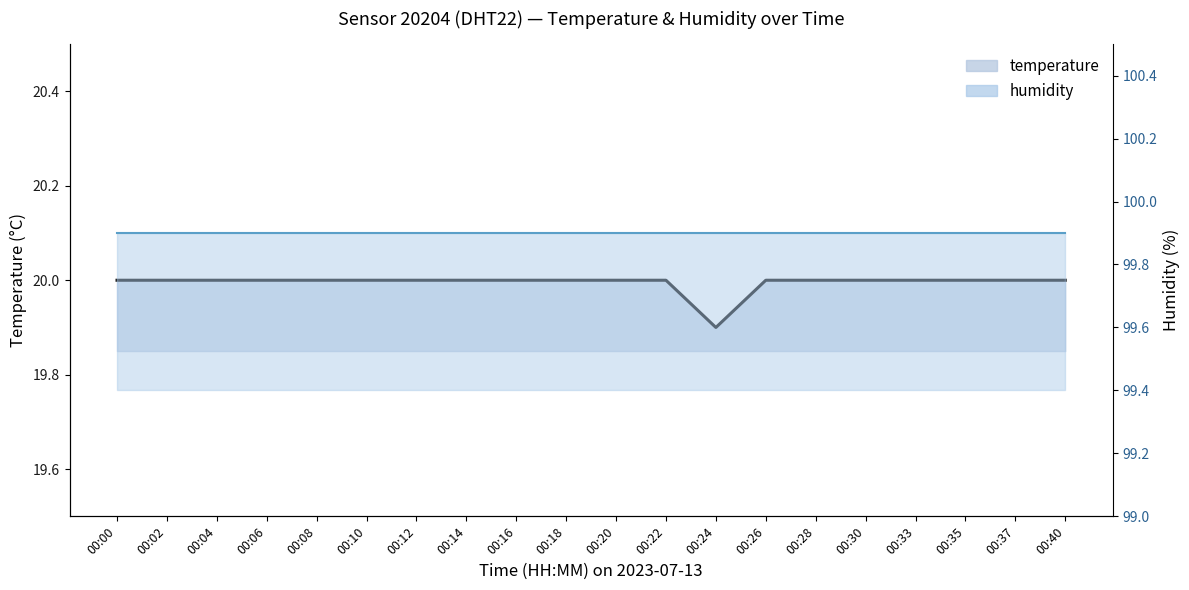

How many values are between 20 and 21?

19